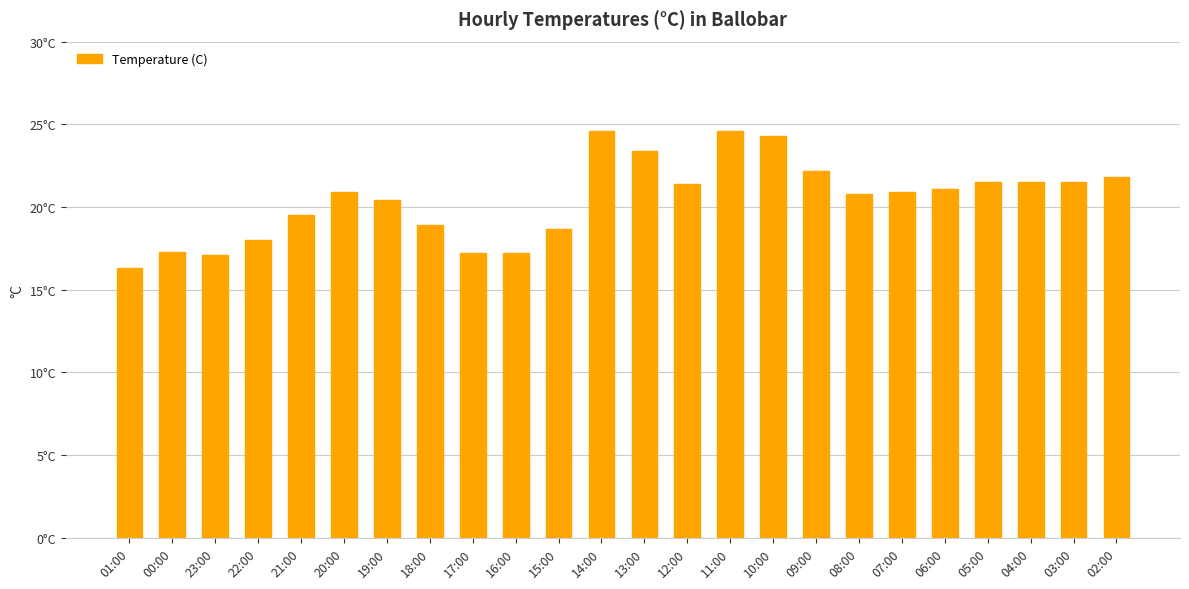

Read the value at 16:00.

17.2